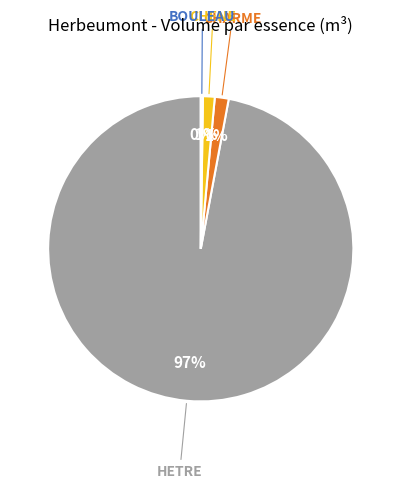

To the nearest percent, what is the average slice percentage?

25%